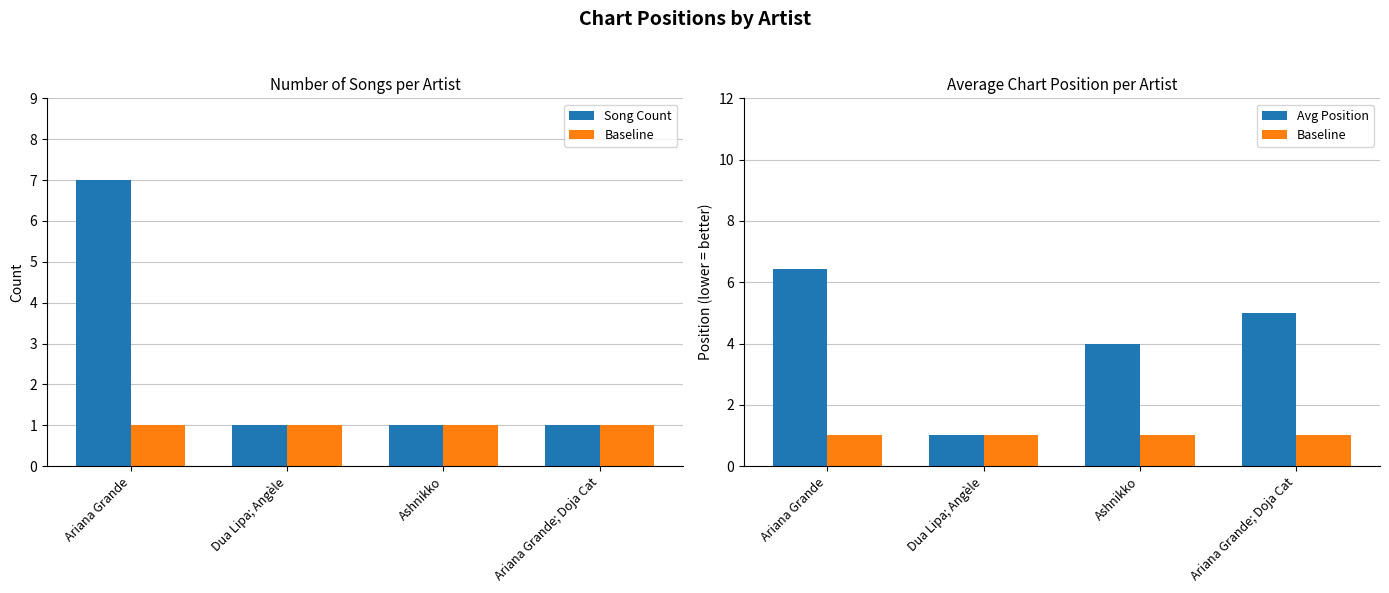

What is the total value across all series at Ashnikko?

6.0